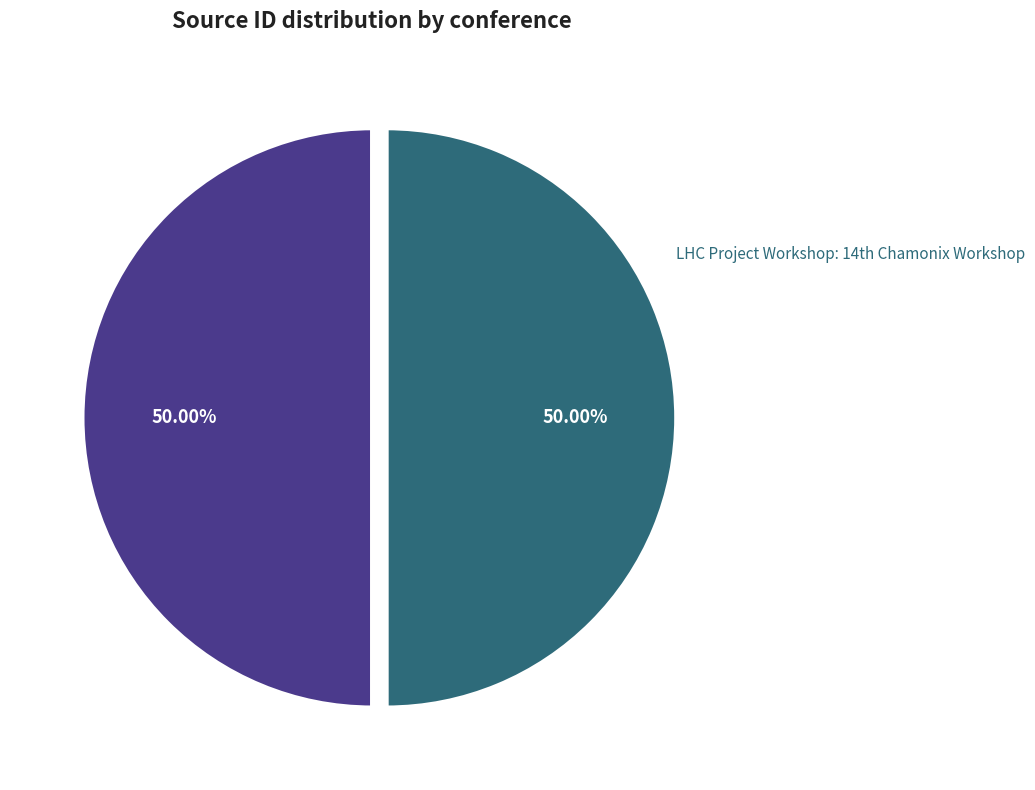

Count the number of slices in the pie.

2